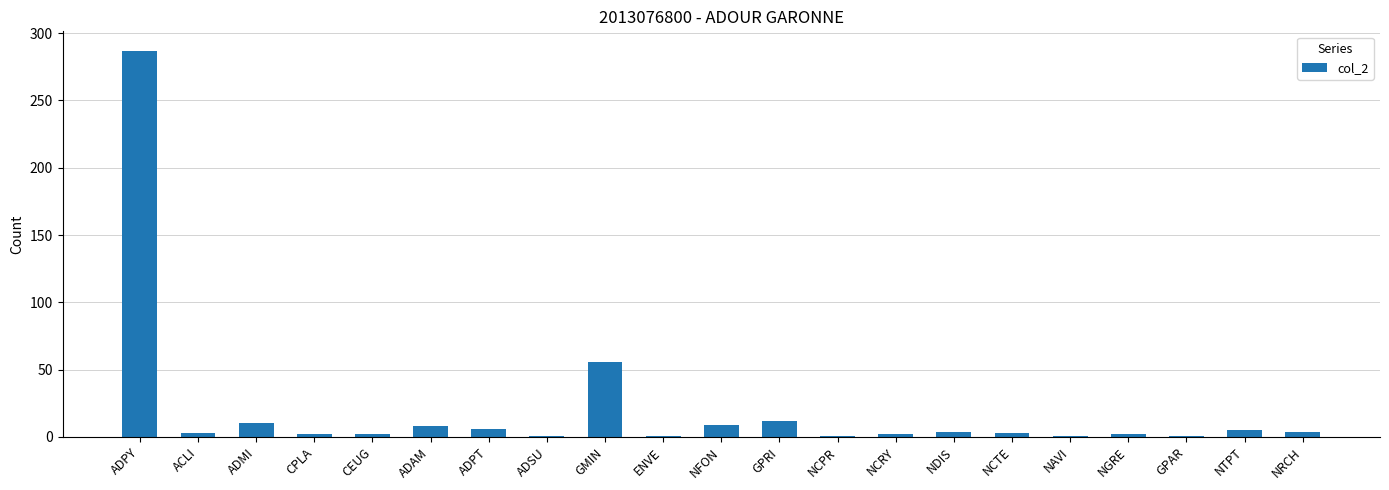

Count the number of categories in the chart.

21